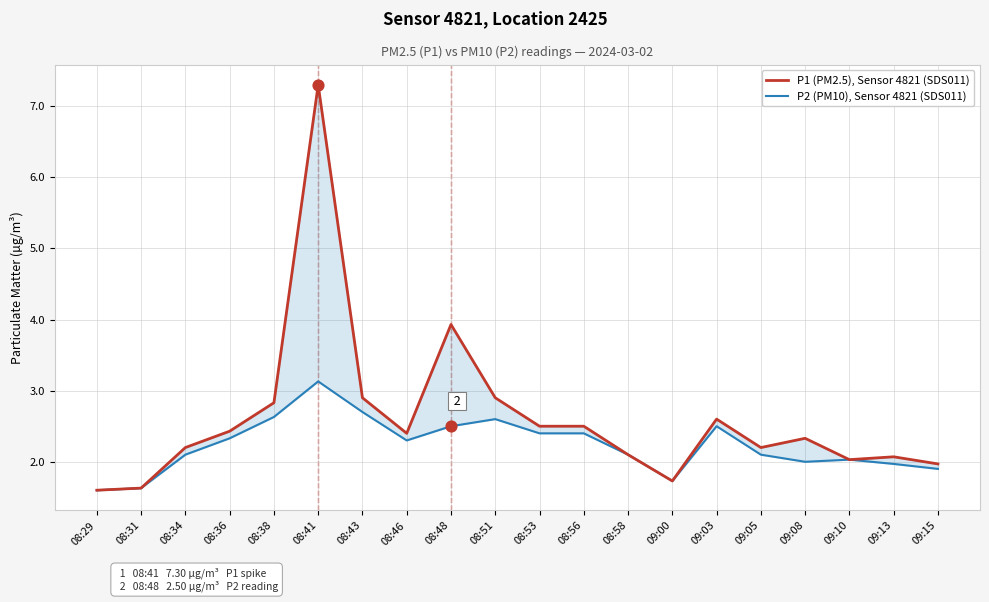

Which series contains the lowest Y value?

P1 (PM2.5), Sensor 4821 (SDS011)